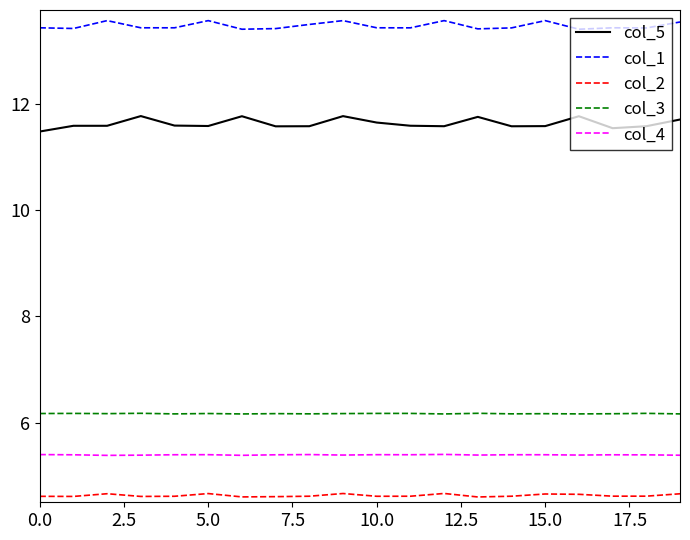

What is the highest value of the col_3 series?

6.2